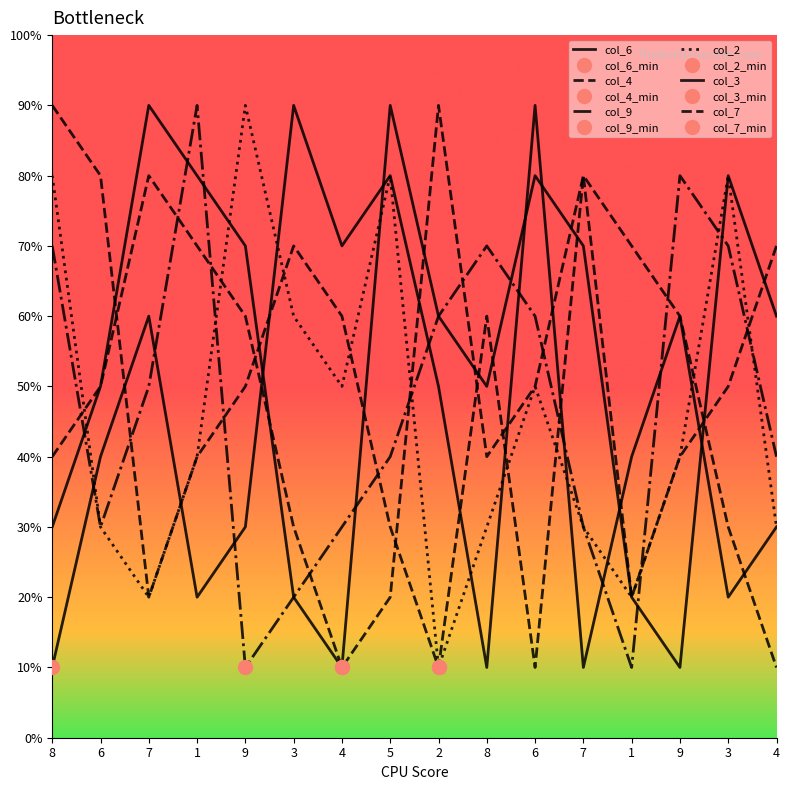

How many data points in col_9 are above 5?

7